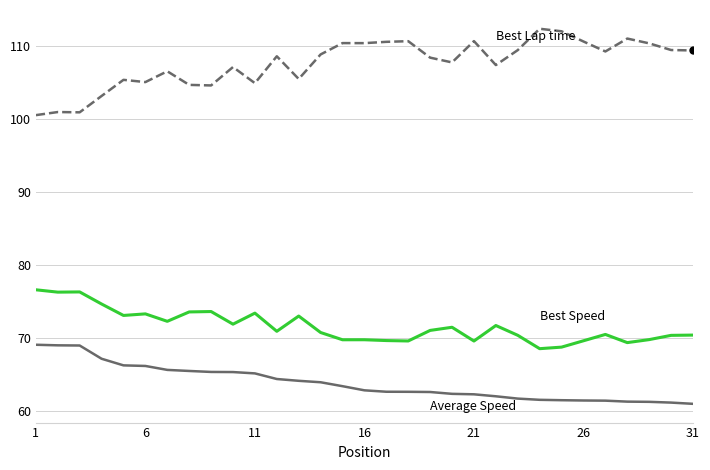

What is the greatest value displayed?

112.4